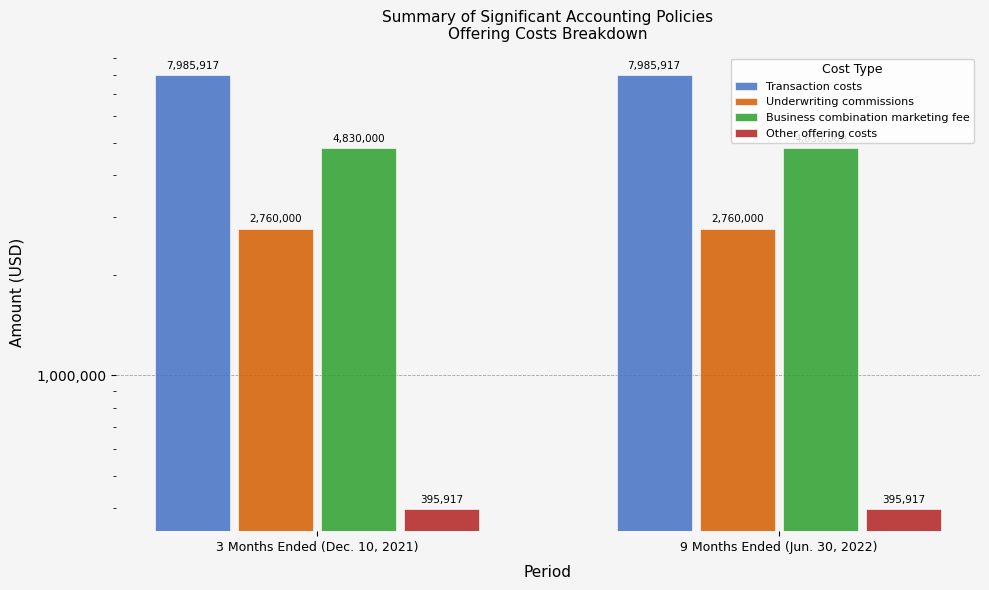

At which label does Transaction costs reach its minimum?

3 Months Ended (Dec. 10, 2021)